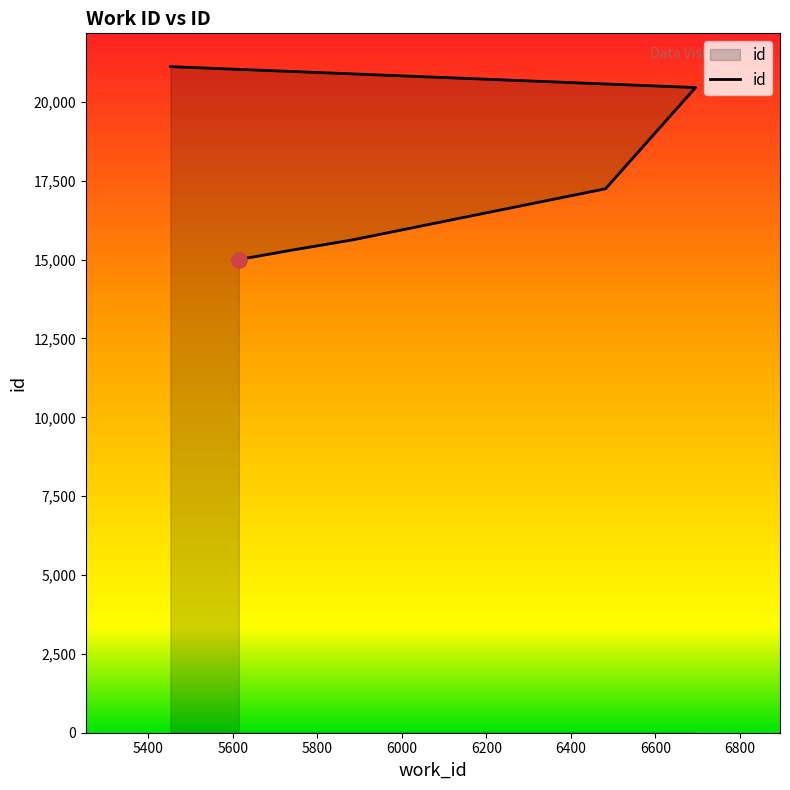

What is the ratio of the value at 5614 to the value at 5738?

1.0